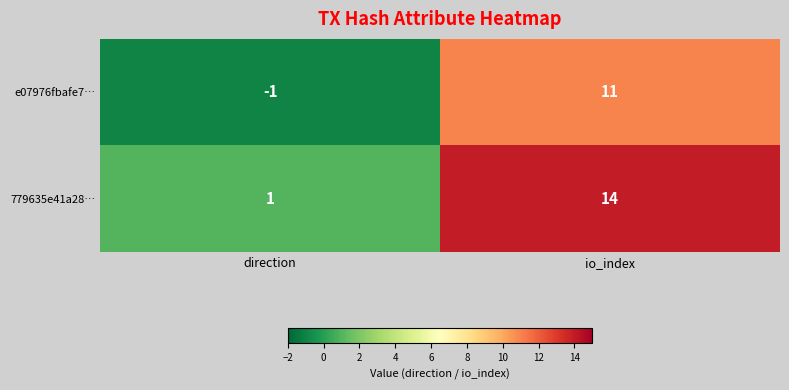

Between direction and io_index, which series saw the biggest shift?

779635e41a28…